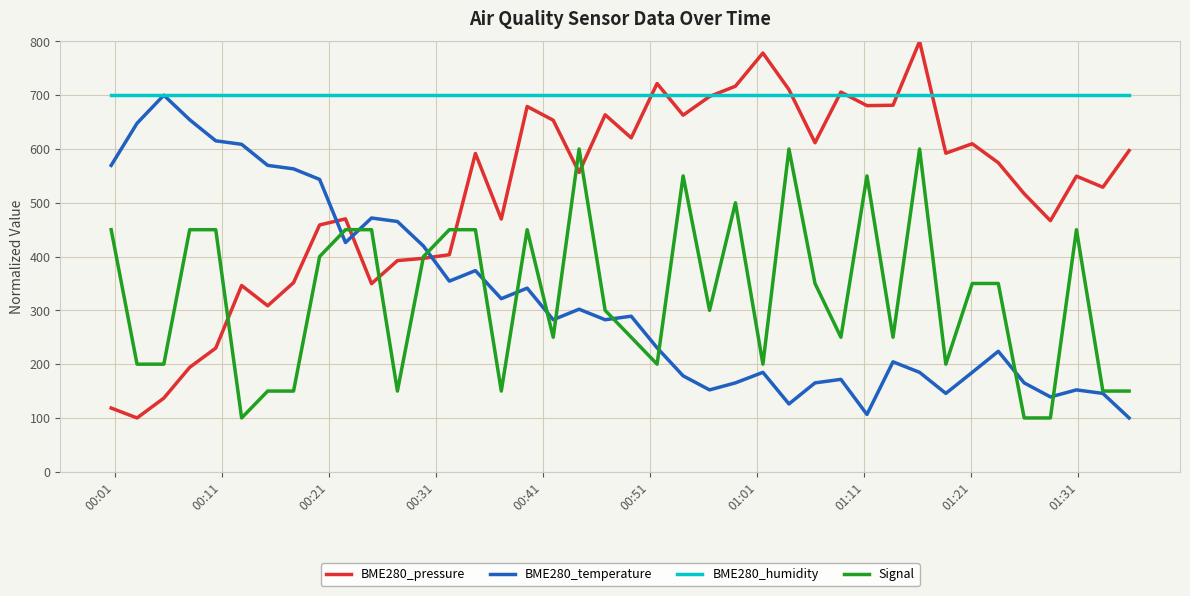

What is the lowest value of the BME280_humidity series?

700.0